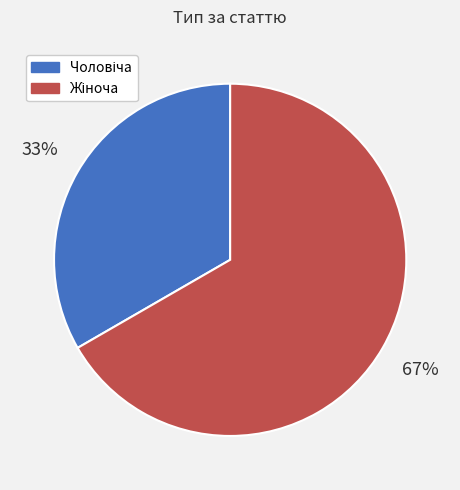

Is there any slice that represents more than half of the pie?

Yes